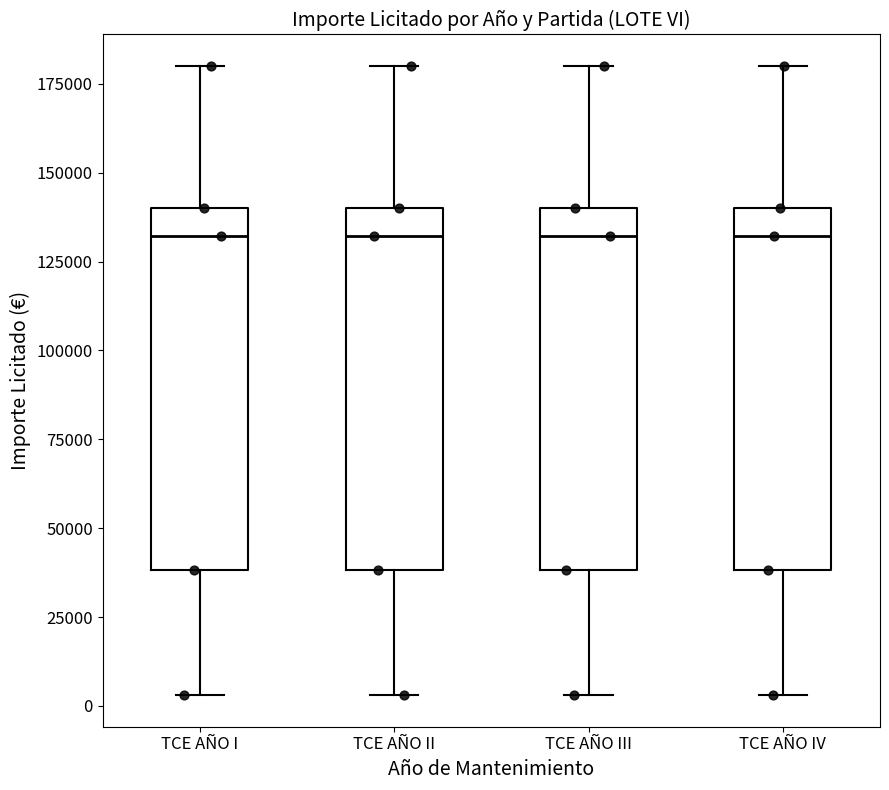

Where does the upper whisker of the box for TCE AÑO III end on the y-axis? The values are not printed on the chart, so give them approximately, as read against the axis.

180000